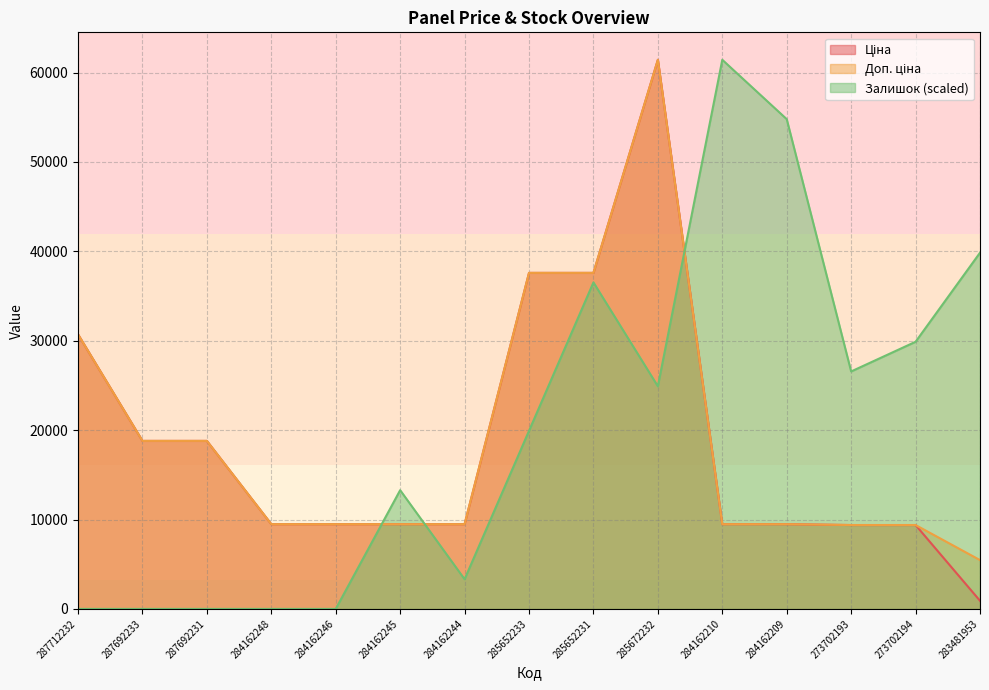

What is the greatest value displayed?

61434.3